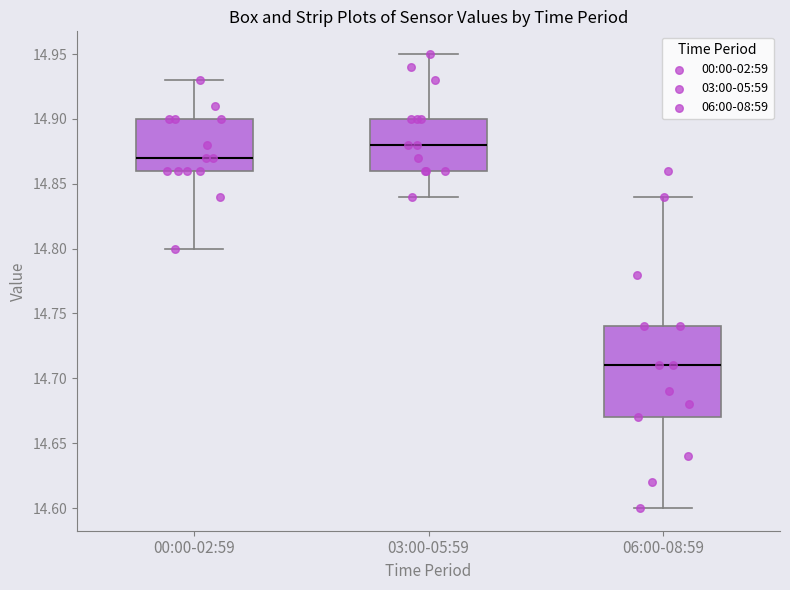

Which box's median line is the lowest?

06:00-08:59